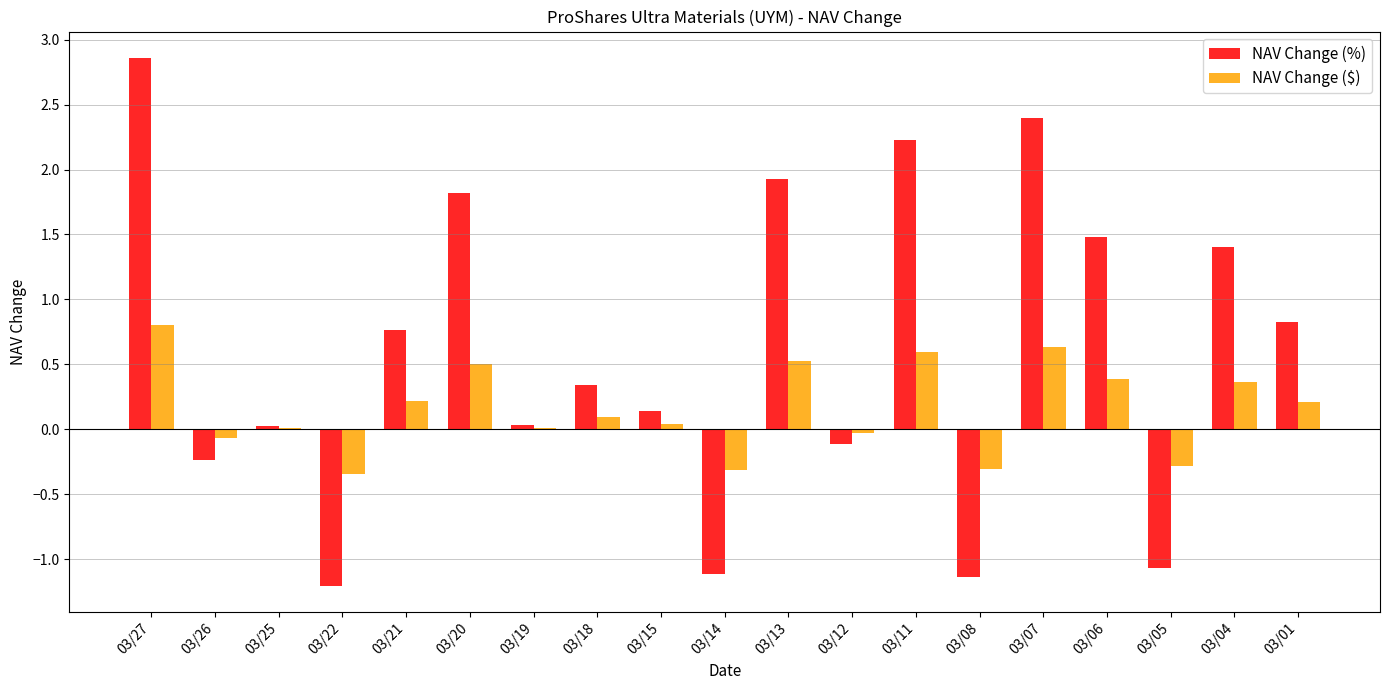

How many categories are shown in the chart?

19